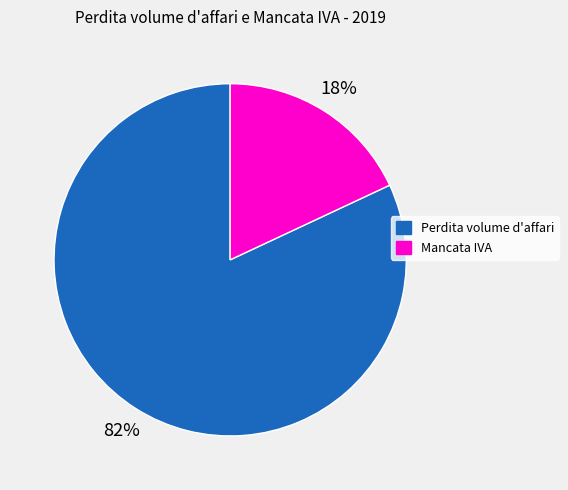

The Perdita volume d'affari slice represents 82% of the pie. True or false?

True